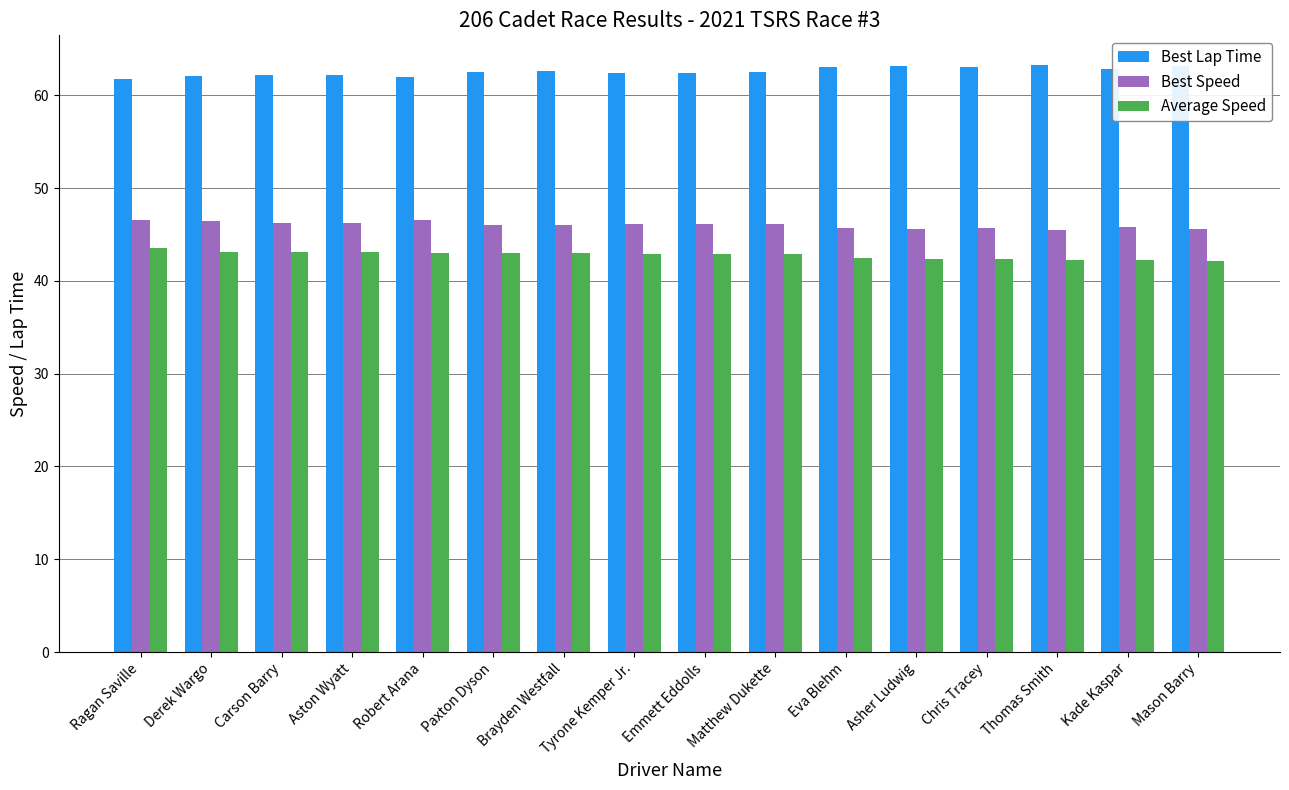

What is the label of the 4th bar from the left?

Aston Wyatt